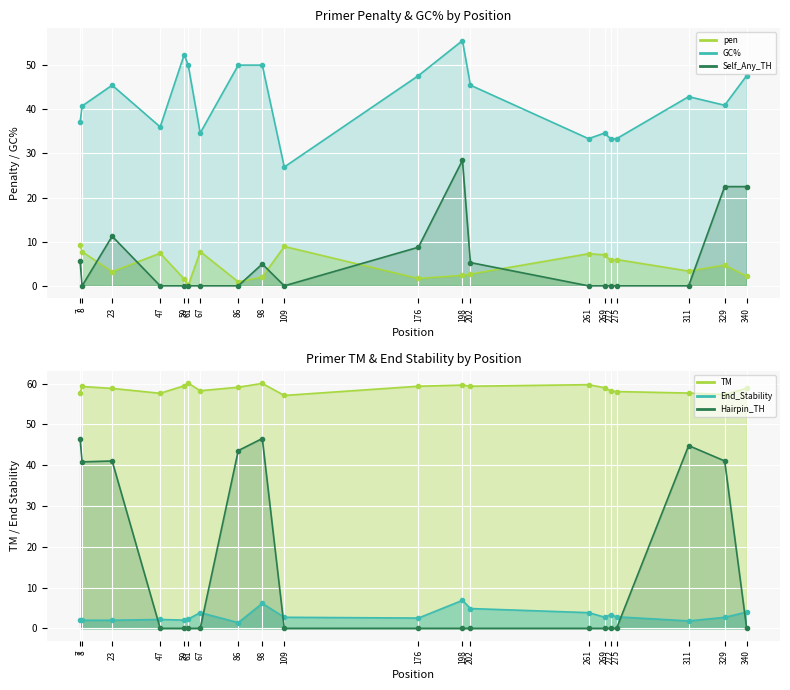

Which series has the largest range (max minus min)?

PRIMER_RIGHT_0_HAIRPIN_TH